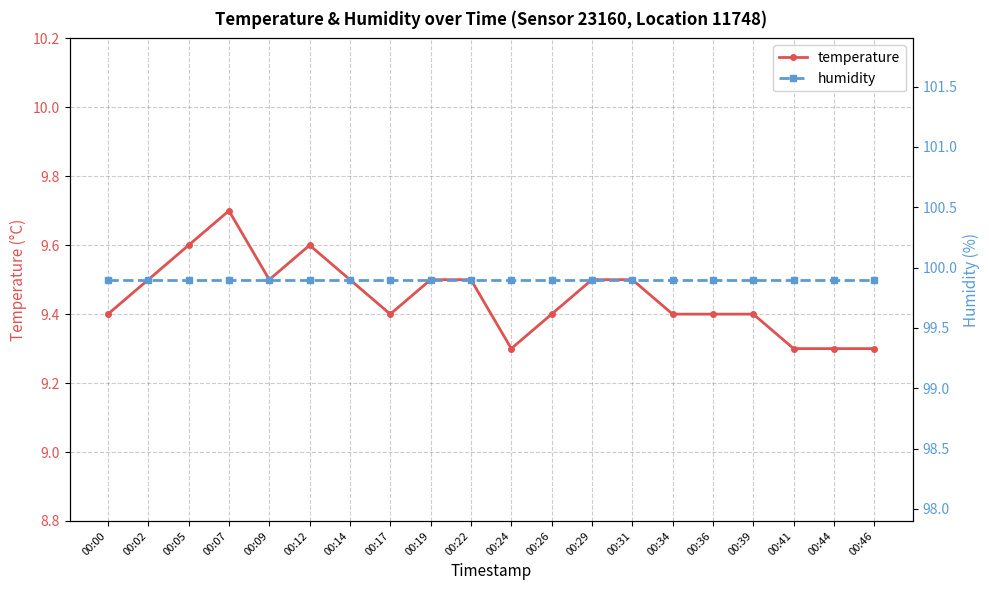

Which series changed the most between 00:39 and 00:44?

temperature